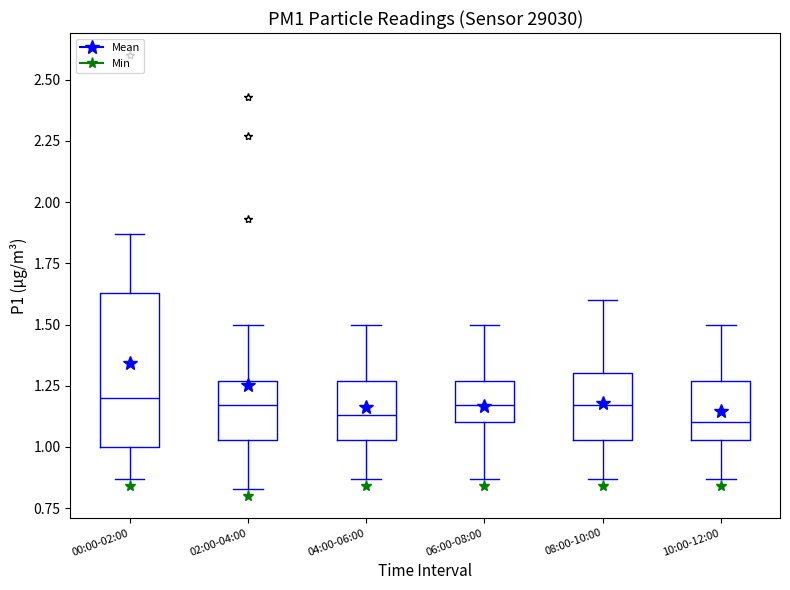

Reading left to right, read every box against the y-axis: the position of its median line, the range the box covers, and the ends of its whiskers. The values are not printed on the chart, so give them approximately, as read against the axis.

00:00-02:00: median 1.20, box 1.00 to 1.65, whiskers 0.85 to 1.85
02:00-04:00: median 1.15, box 1.05 to 1.25, whiskers 0.85 to 1.50
04:00-06:00: median 1.15, box 1.05 to 1.25, whiskers 0.85 to 1.50
06:00-08:00: median 1.15, box 1.10 to 1.25, whiskers 0.85 to 1.50
08:00-10:00: median 1.15, box 1.05 to 1.30, whiskers 0.85 to 1.60
10:00-12:00: median 1.10, box 1.05 to 1.25, whiskers 0.85 to 1.50